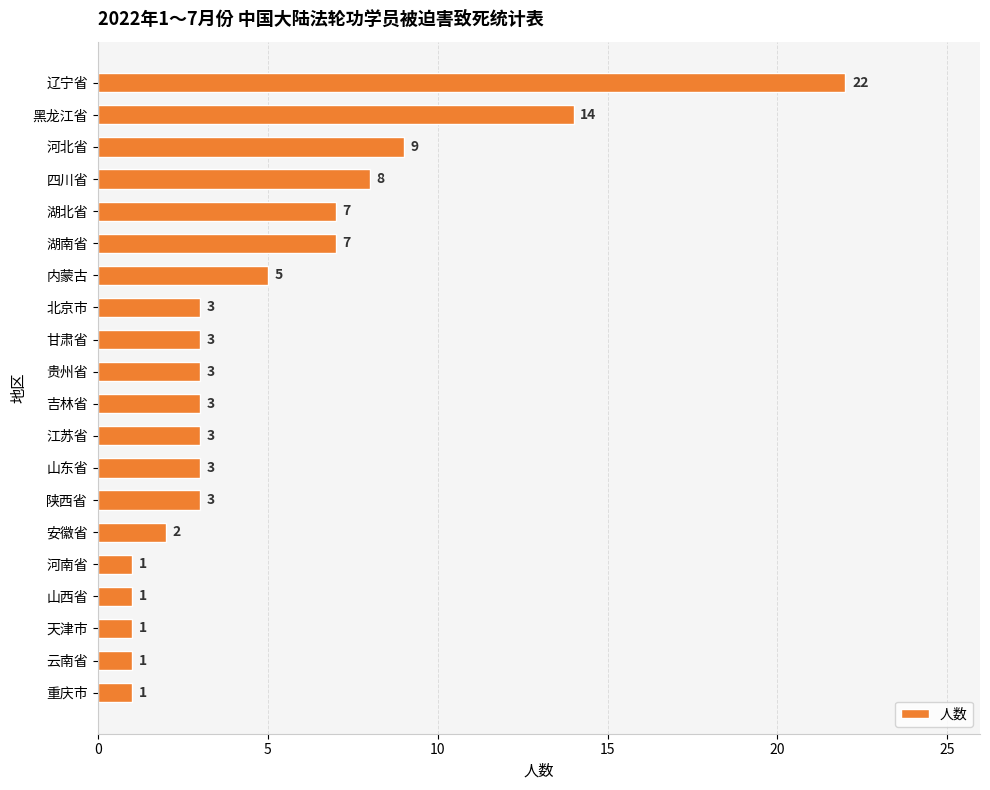

Reading bottom to top, extract all data points from this chart.

重庆市=1	云南省=1	天津市=1	山西省=1	河南省=1	安徽省=2	陕西省=3	山东省=3	江苏省=3	吉林省=3	贵州省=3	甘肃省=3	北京市=3	内蒙古=5	湖南省=7	湖北省=7	四川省=8	河北省=9	黑龙江省=14	辽宁省=22